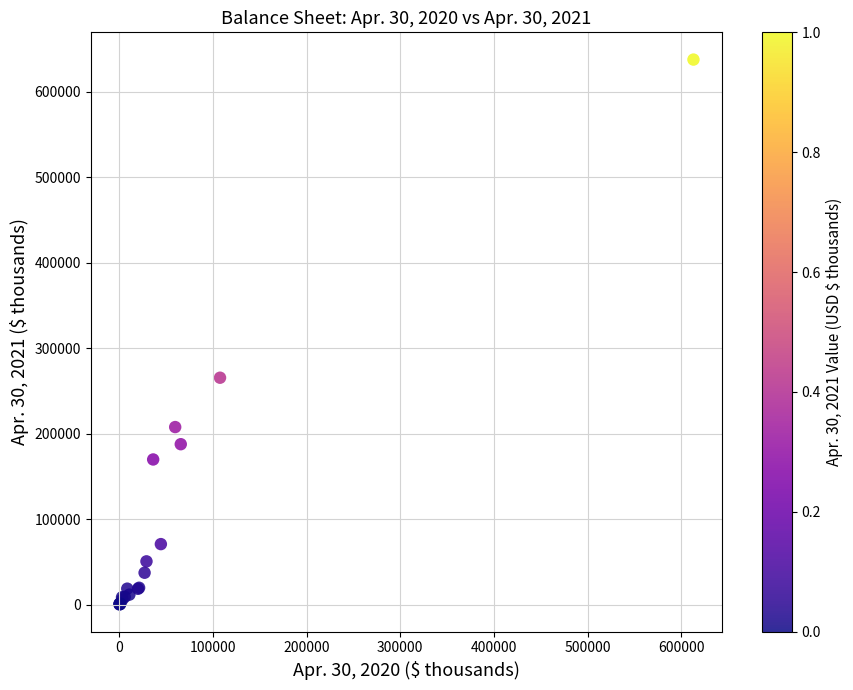

What Y value in the scatter plot is closest to 318942?

265510